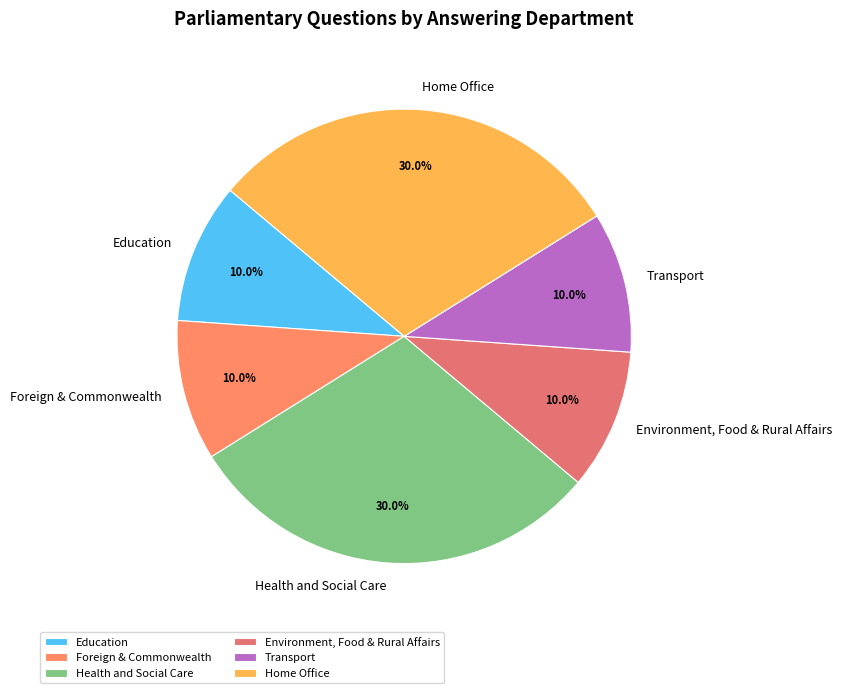

Between Education and Home Office, which is larger?

Home Office